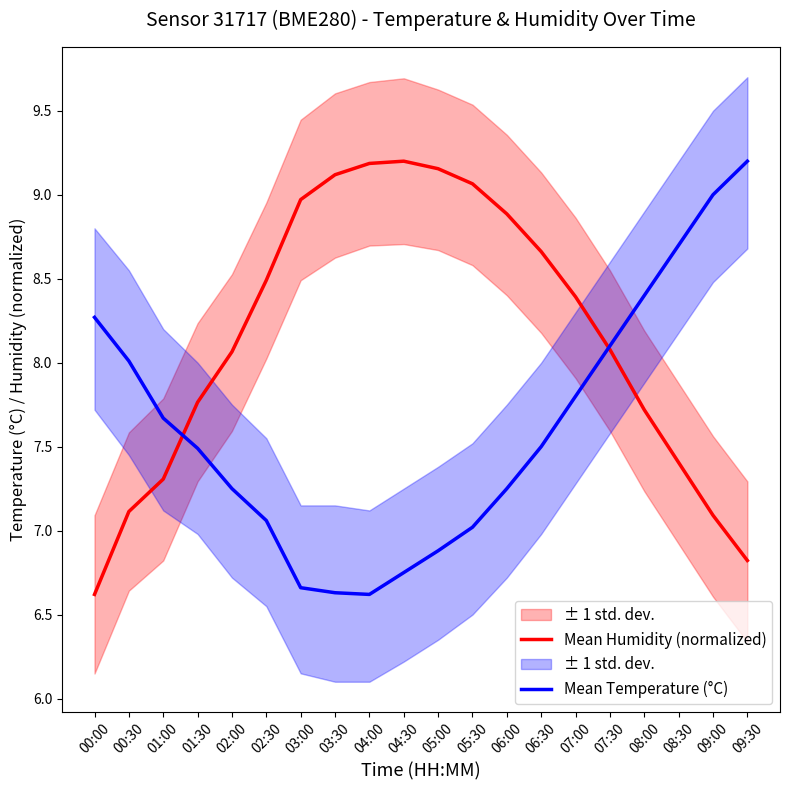

What is the smallest value displayed?

6.6